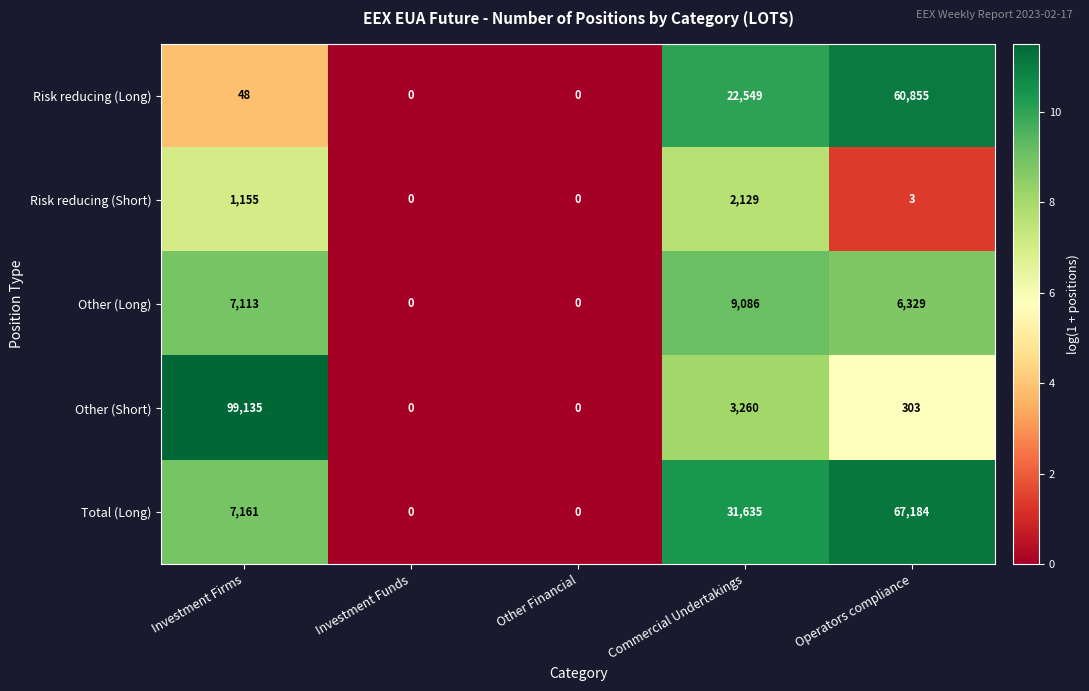

Where is Risk reducing (Long) nearest to the value 30427?

Commercial Undertakings